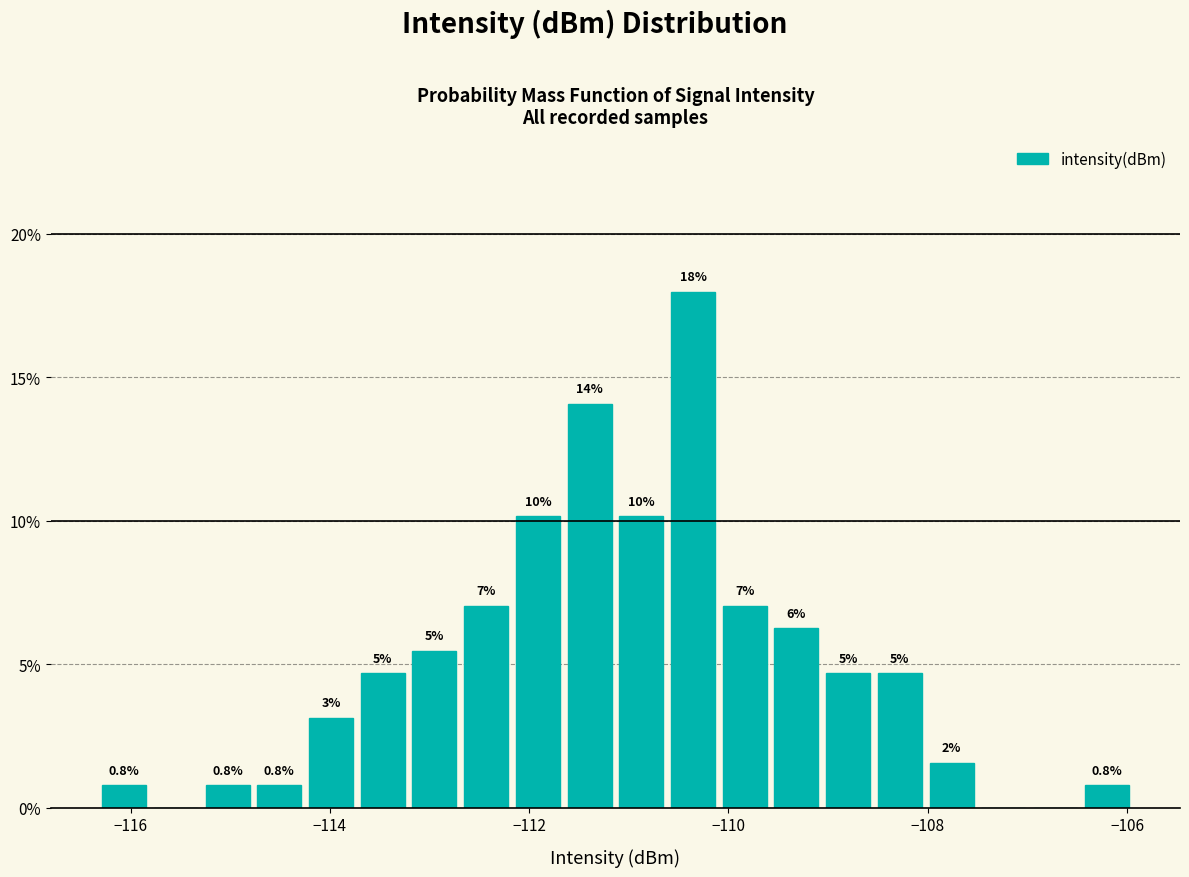

Read against the x-axis, roughly where is the centre of the tallest bar?

-110.4